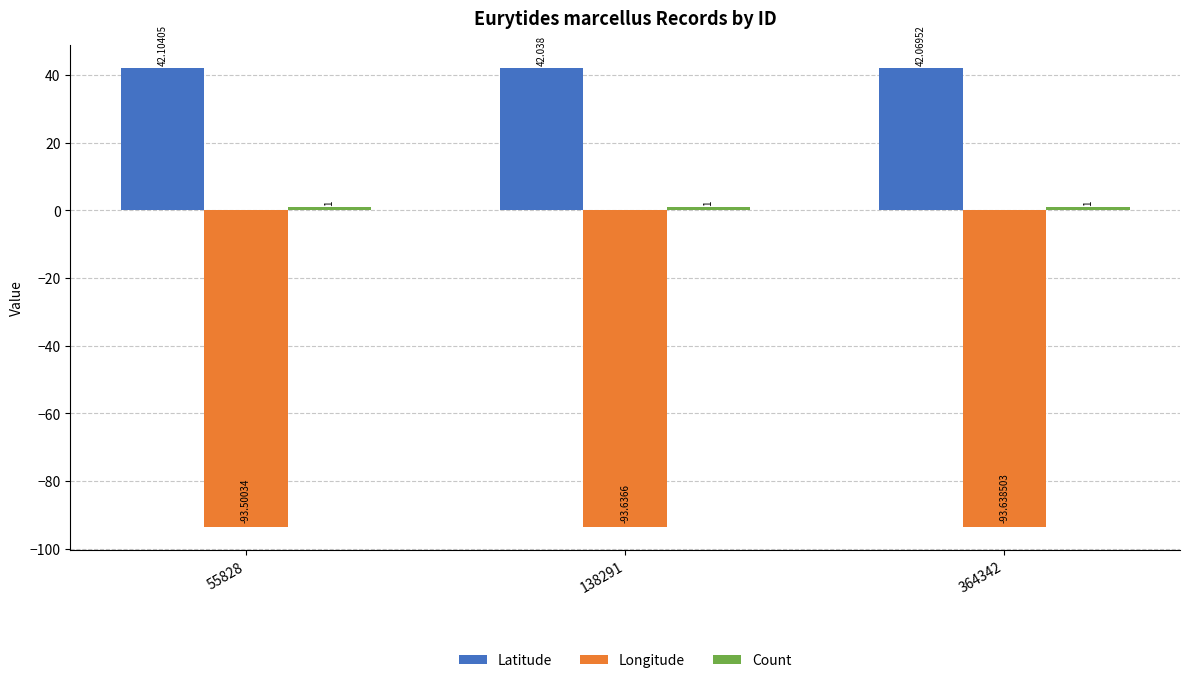

List the labels in order of Longitude value, smallest first.

364342, 138291, 55828